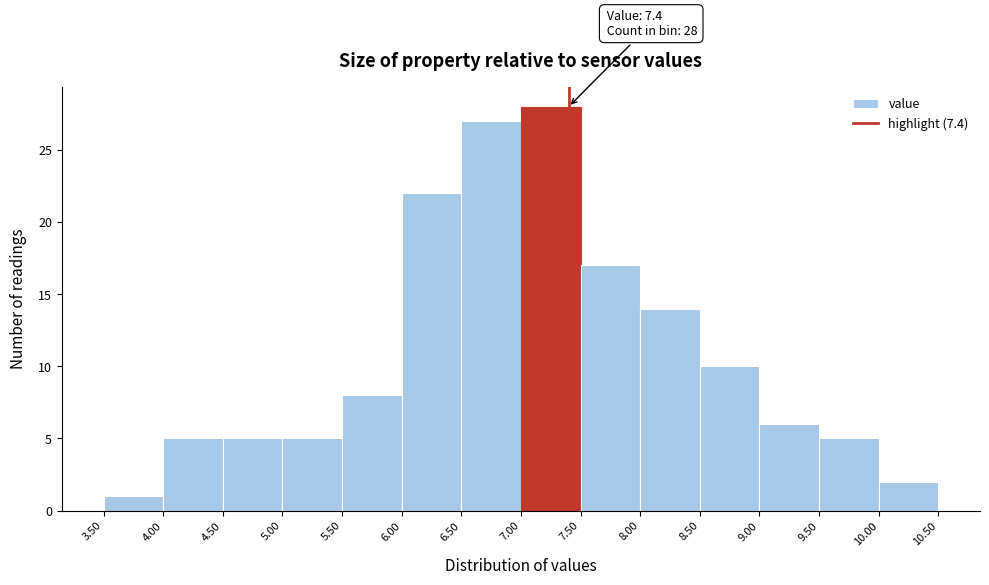

Over which range of the x-axis is the bar tallest?

7.00 to 7.50